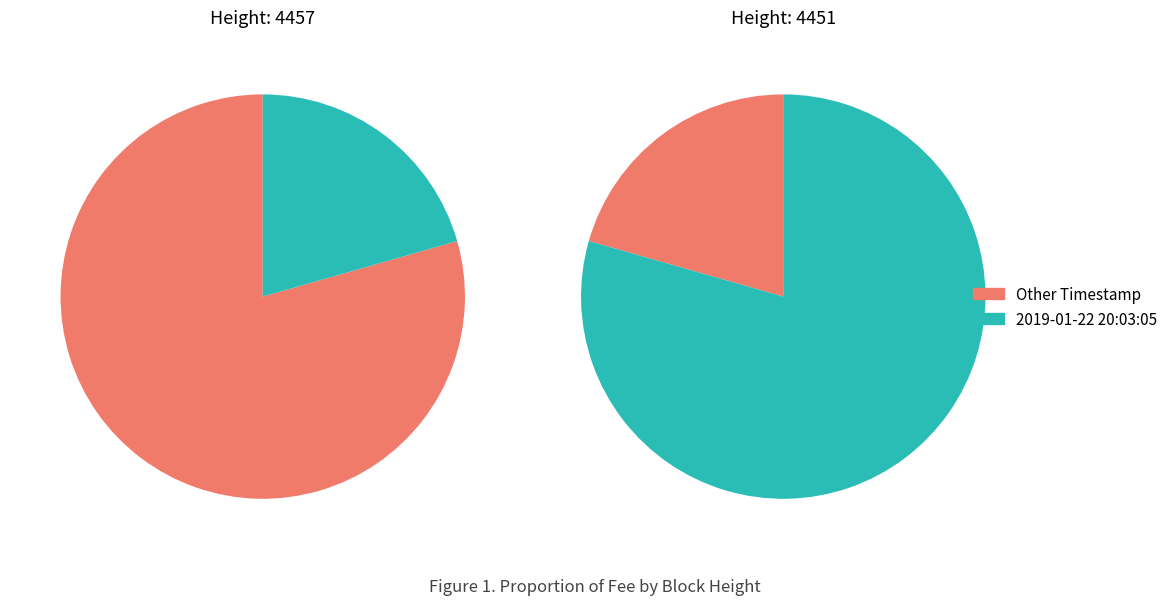

Is it true that 4451 is 93% of the pie?

False